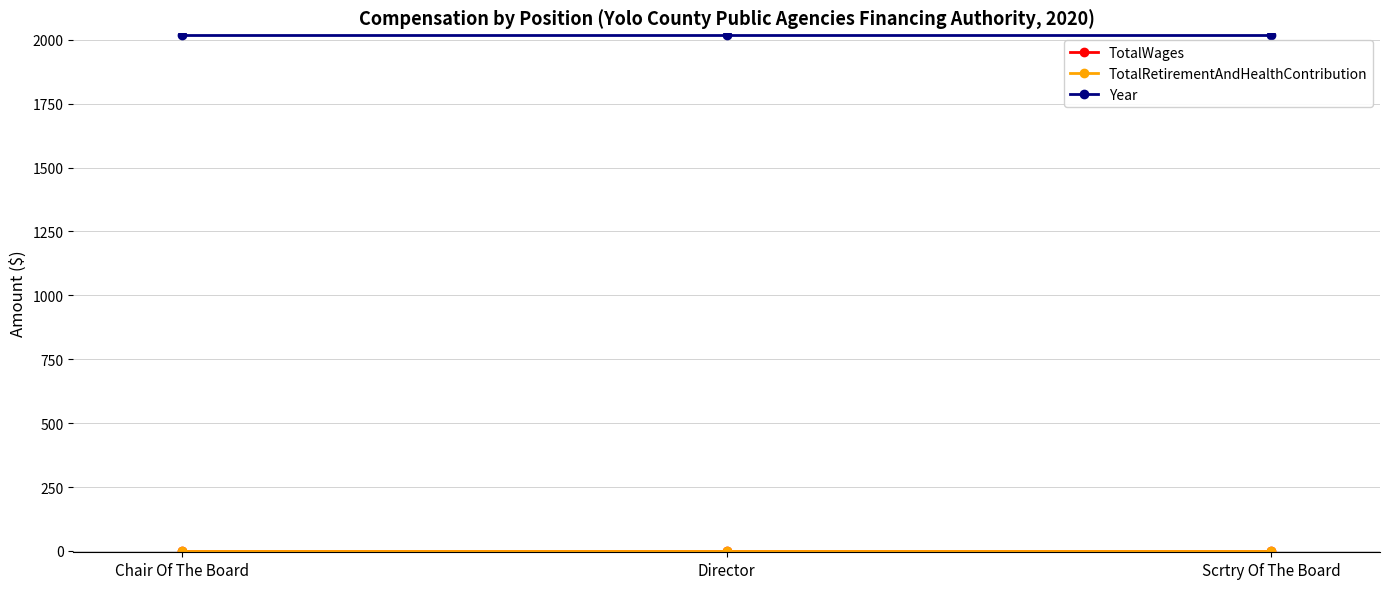

Which series has the largest total across all categories?

Year